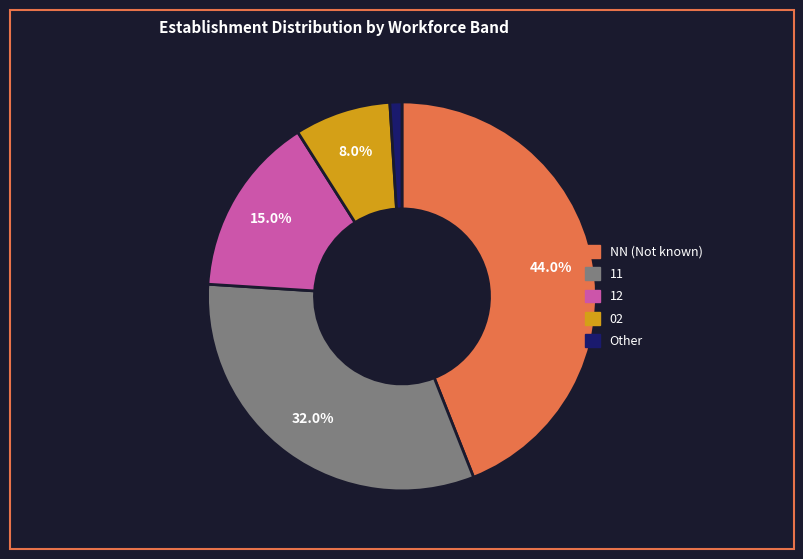

What is the largest slice in the pie chart?

NN